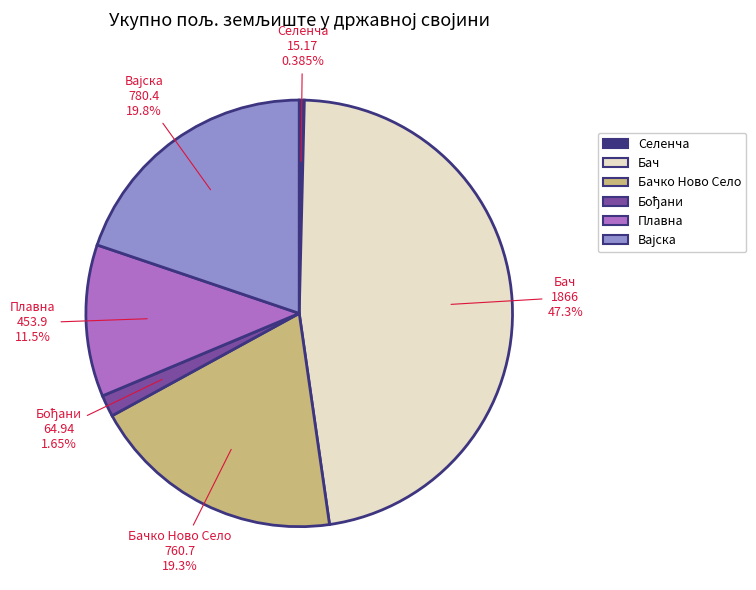

Does any single category account for the majority?

No